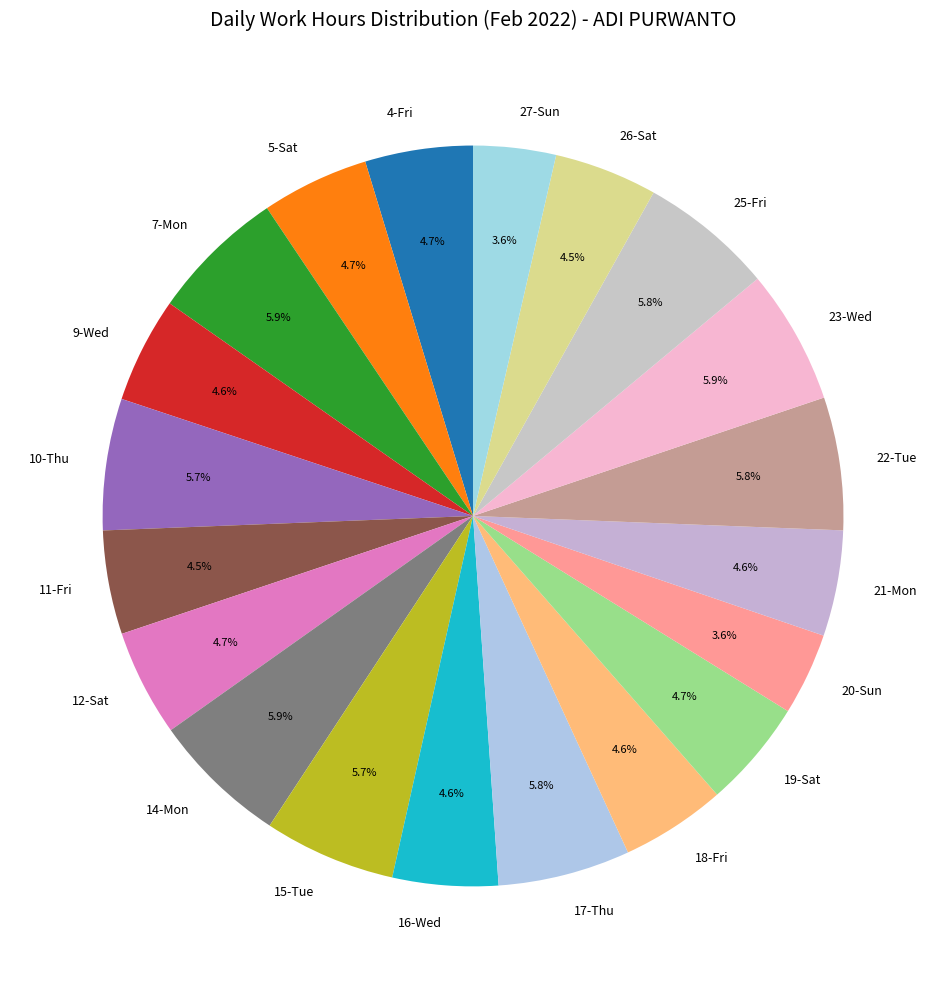

Between 14-Mon and 26-Sat, which is larger?

14-Mon